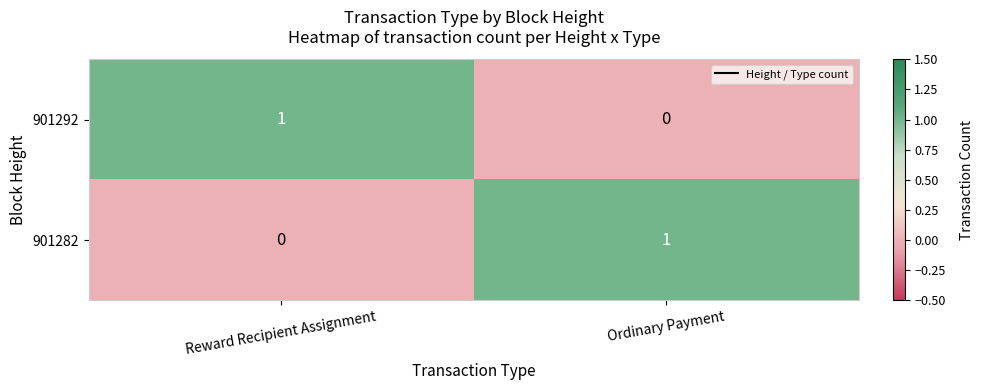

Rank the categories by 901282 value from highest to lowest.

Ordinary Payment, Reward Recipient Assignment